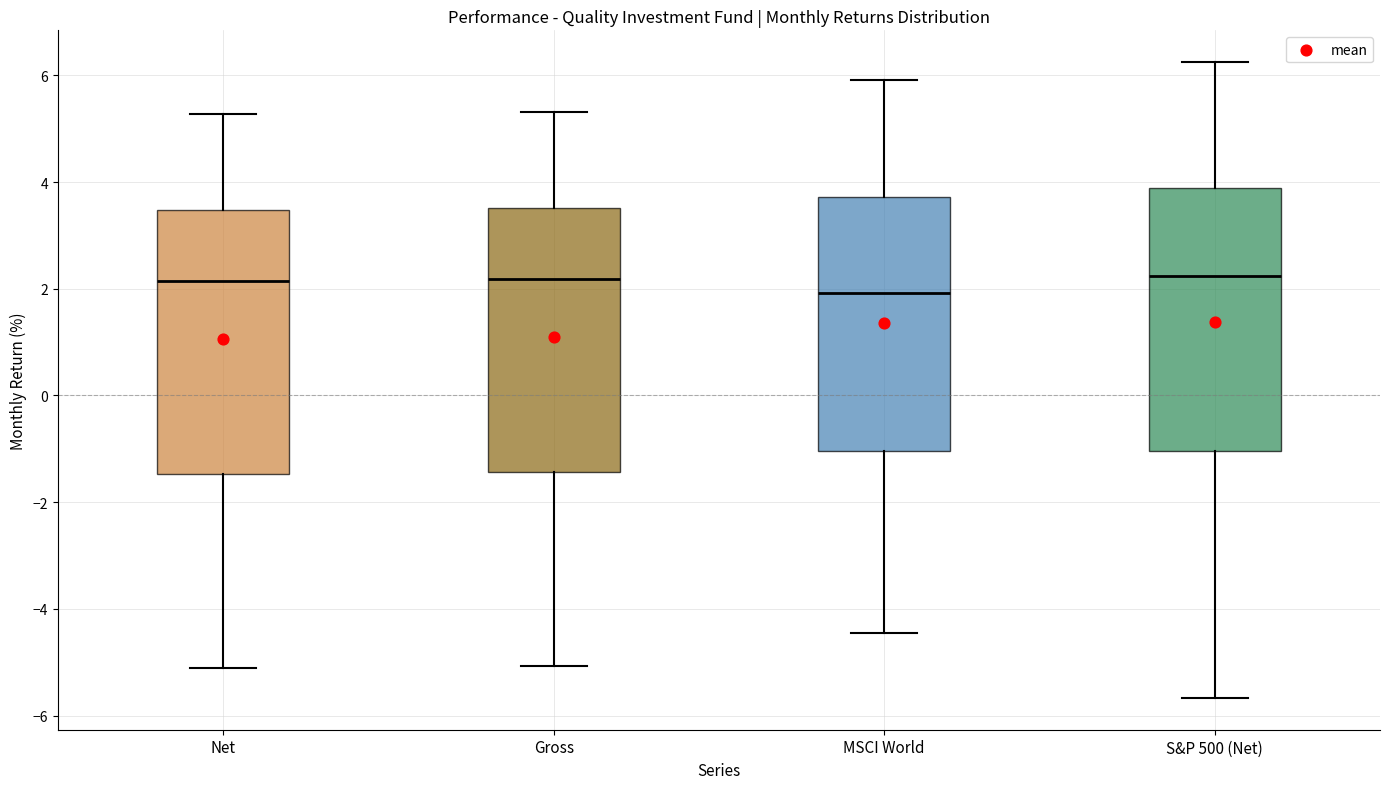

Which box has the lowest median line?

MSCI World